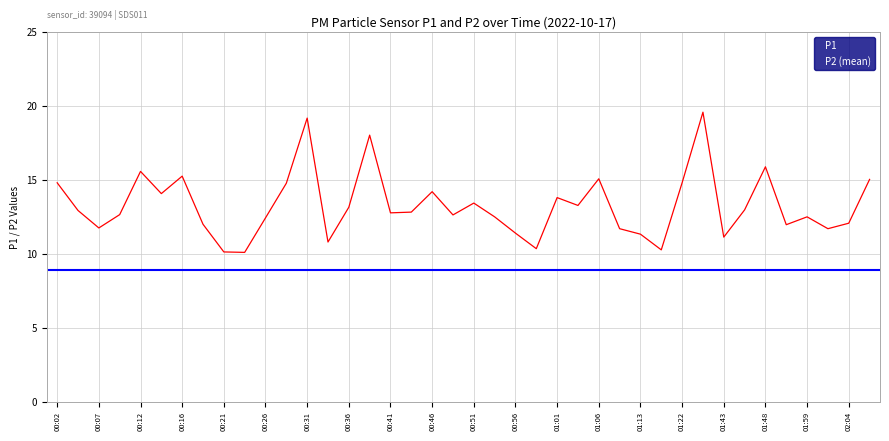

What is the value of the 13th point from the left?

19.2